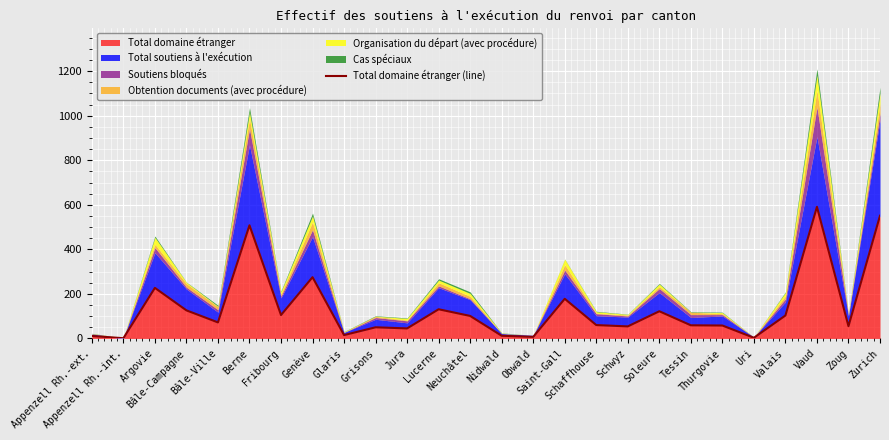

Approximately how many times larger is the value at Lucerne compared to Grisons?

2.6